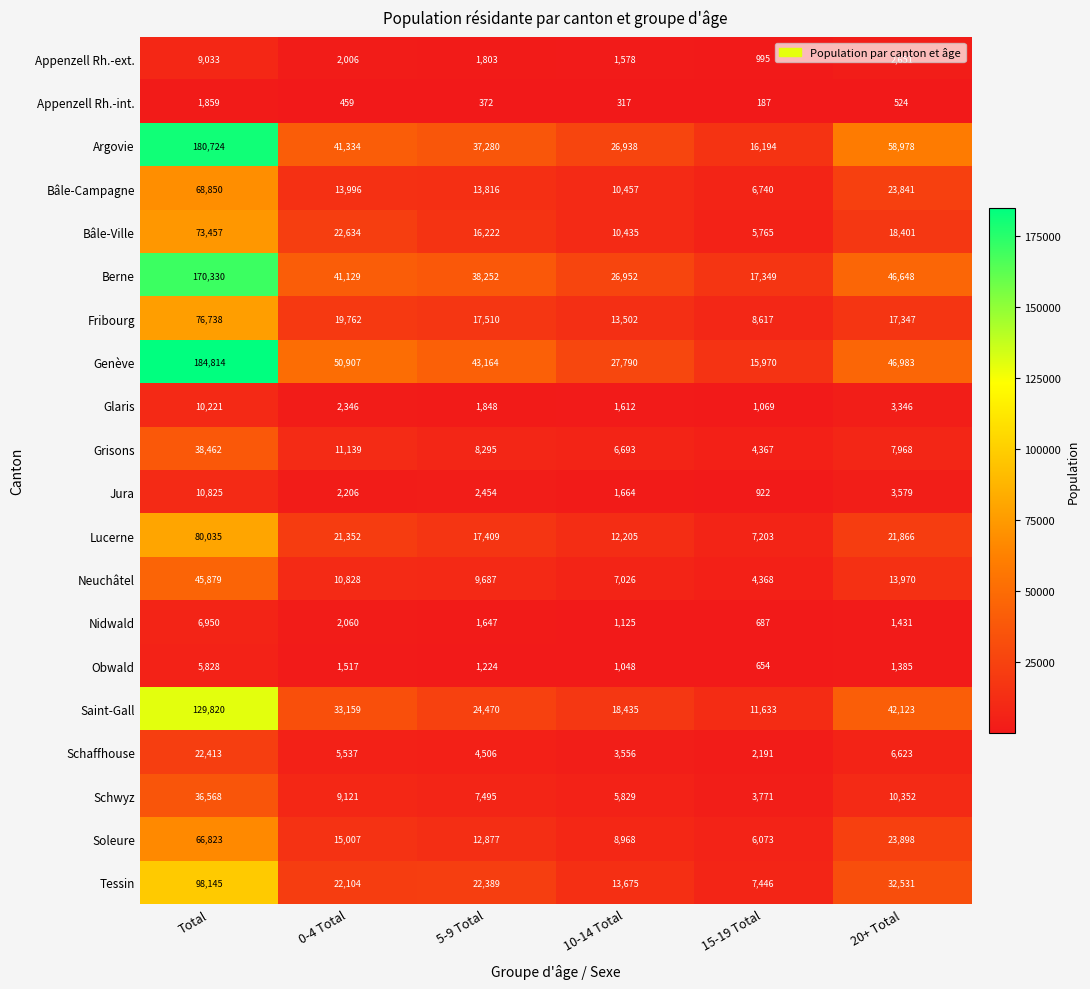

Which series has the largest range (max minus min)?

Genève